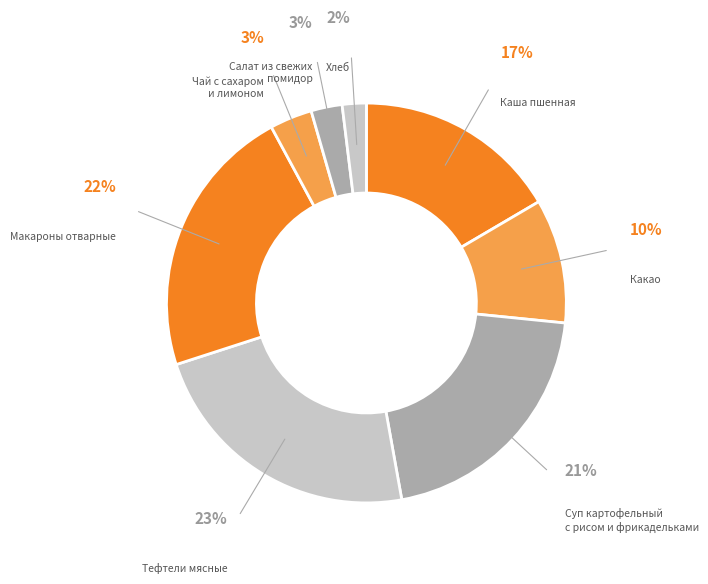

Is it true that Каша пшенная is 17% of the pie?

True